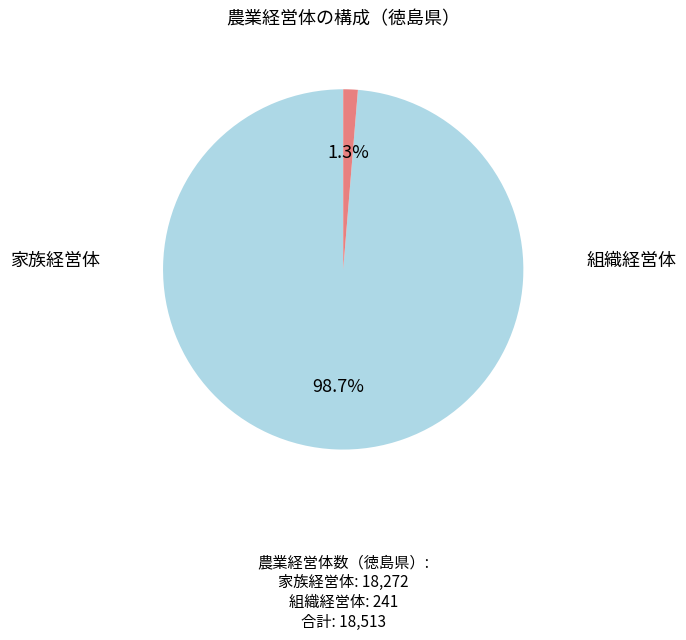

To the nearest percent, what is the difference between the largest and smallest slice percentages?

97%